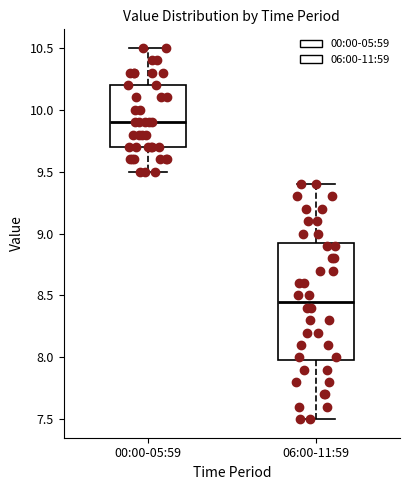

Reading left to right, transcribe this box plot: for each box, give where its median line is, the range the box spans, and where its two whiskers end, as read against the y-axis. The values are not printed on the chart, so give them approximately, as read against the axis.

00:00-05:59: median 9.90, box 9.70 to 10.20, whiskers 9.50 to 10.50
06:00-11:59: median 8.45, box 8.00 to 8.95, whiskers 7.50 to 9.40